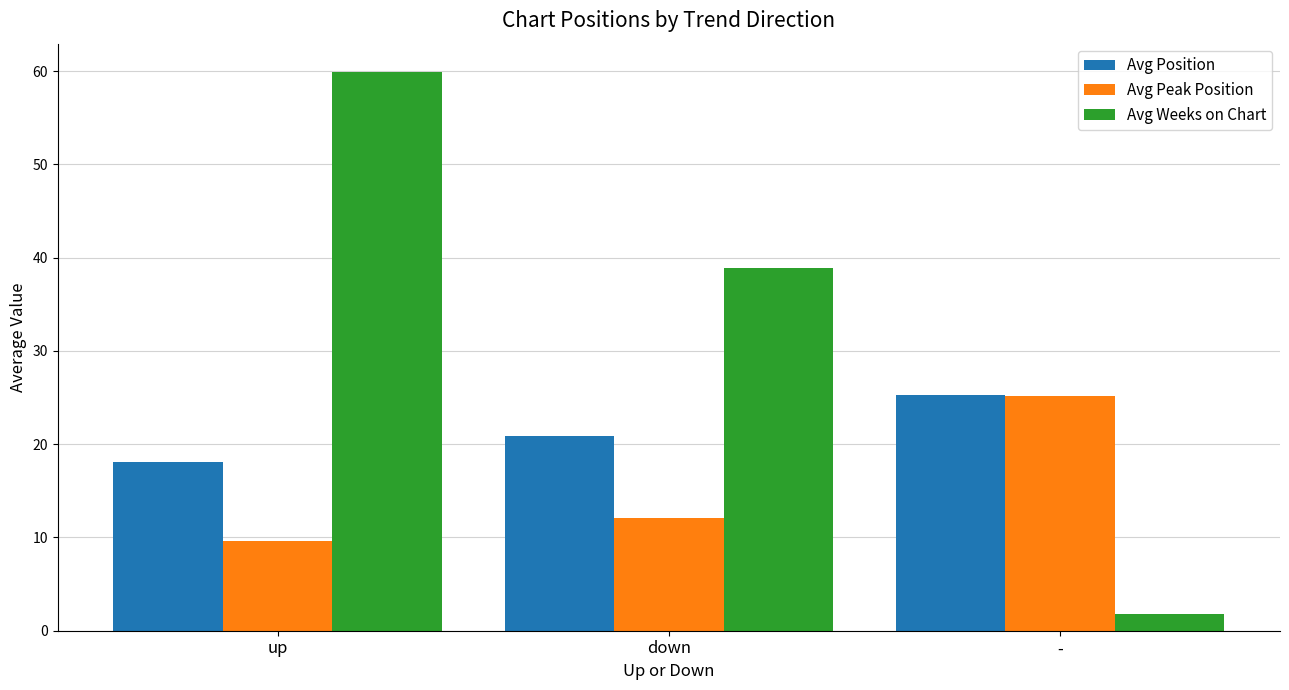

Which series has the largest total across all categories?

Avg Weeks on Chart